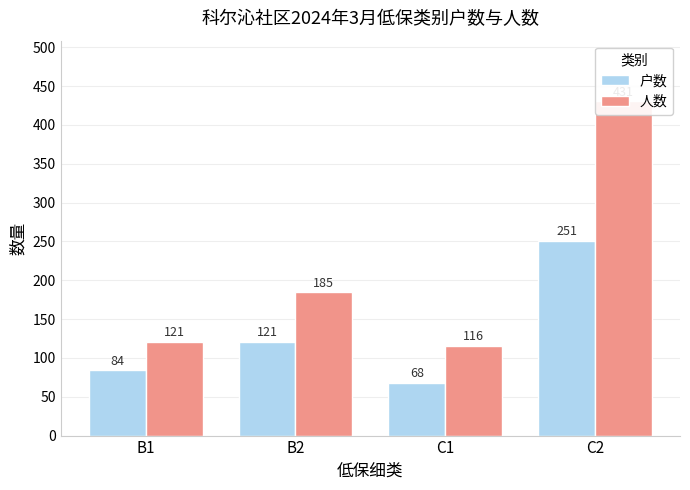

Reading left to right, transcribe all the data shown in this chart.

户数: 84	121	68	251
人数: 121	185	116	431